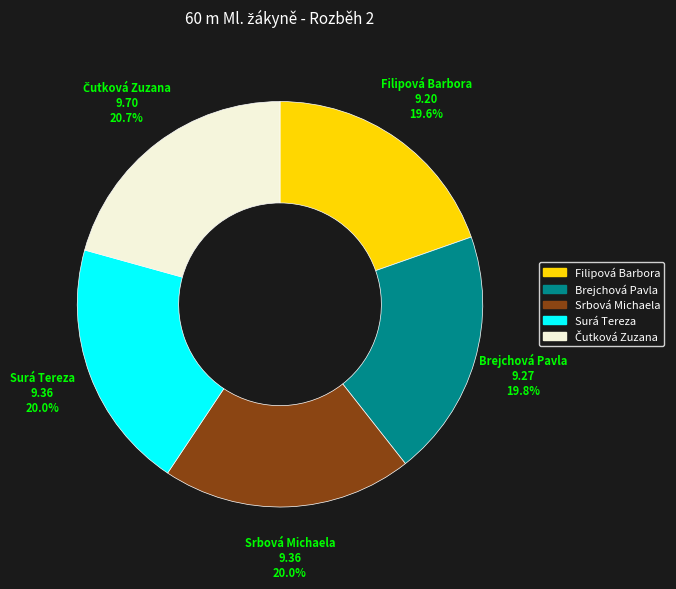

What is the total percentage of Filipová Barbora and Brejchová Pavla?

39.4%